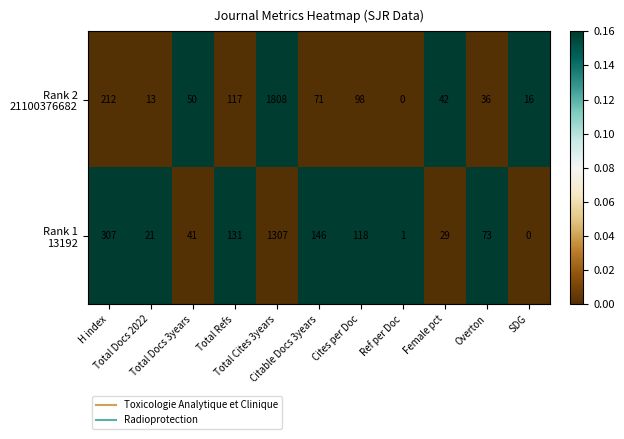

Count the number of data series in this chart.

2